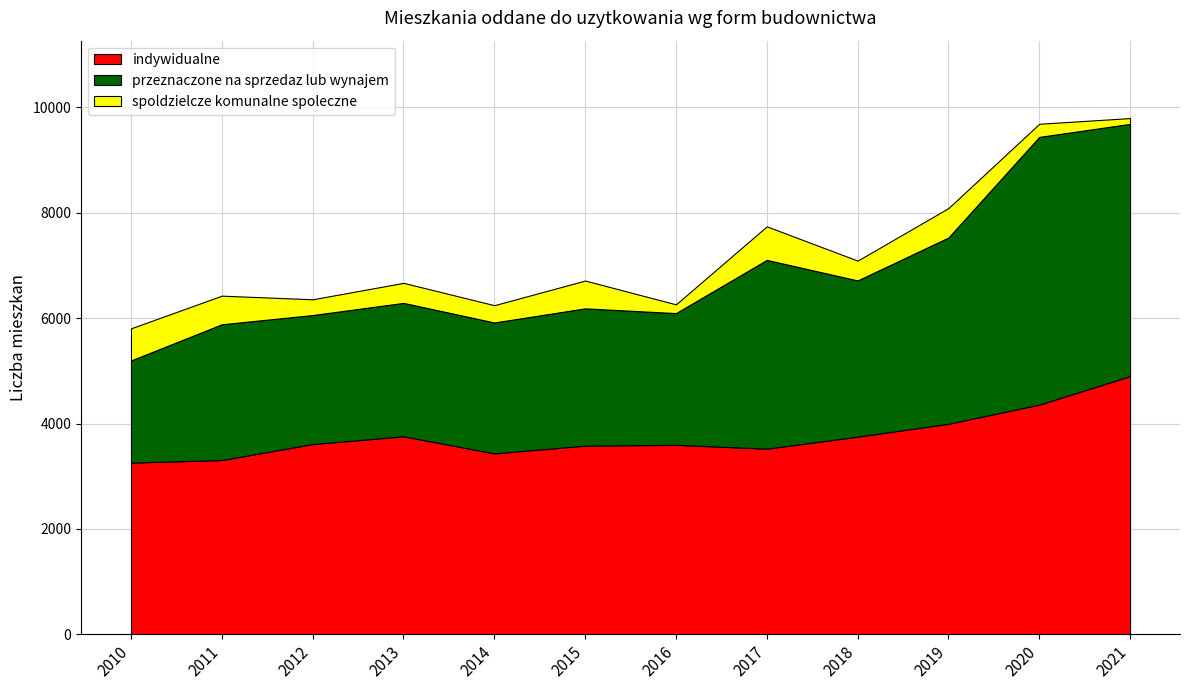

Reading left to right, what are all the values shown in this chart?

indywidualne: 2010=3258	2011=3307	2012=3610	2013=3758	2014=3433	2015=3580	2016=3595	2017=3523	2018=3751	2019=3995	2020=4359	2021=4900
przeznaczone na sprzedaz lub wynajem: 2010=1939	2011=2577	2012=2449	2013=2532	2014=2485	2015=2606	2016=2501	2017=3583	2018=2965	2019=3536	2020=5082	2021=4788
spoldzielcze komunalne spoleczne: 2010=610	2011=543	2012=299	2013=380	2014=328	2015=528	2016=166	2017=637	2018=376	2019=559	2020=249	2021=110